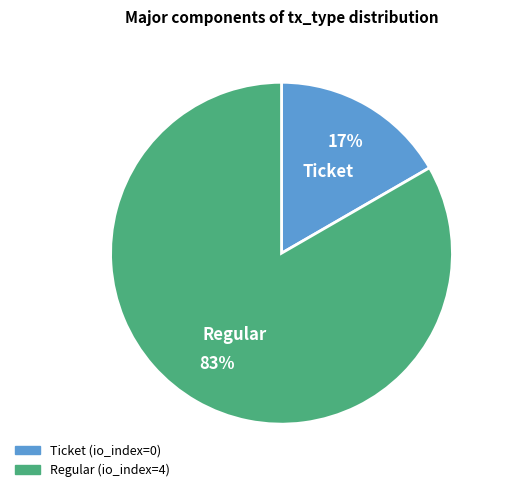

Which category has the smallest portion of the pie?

Ticket